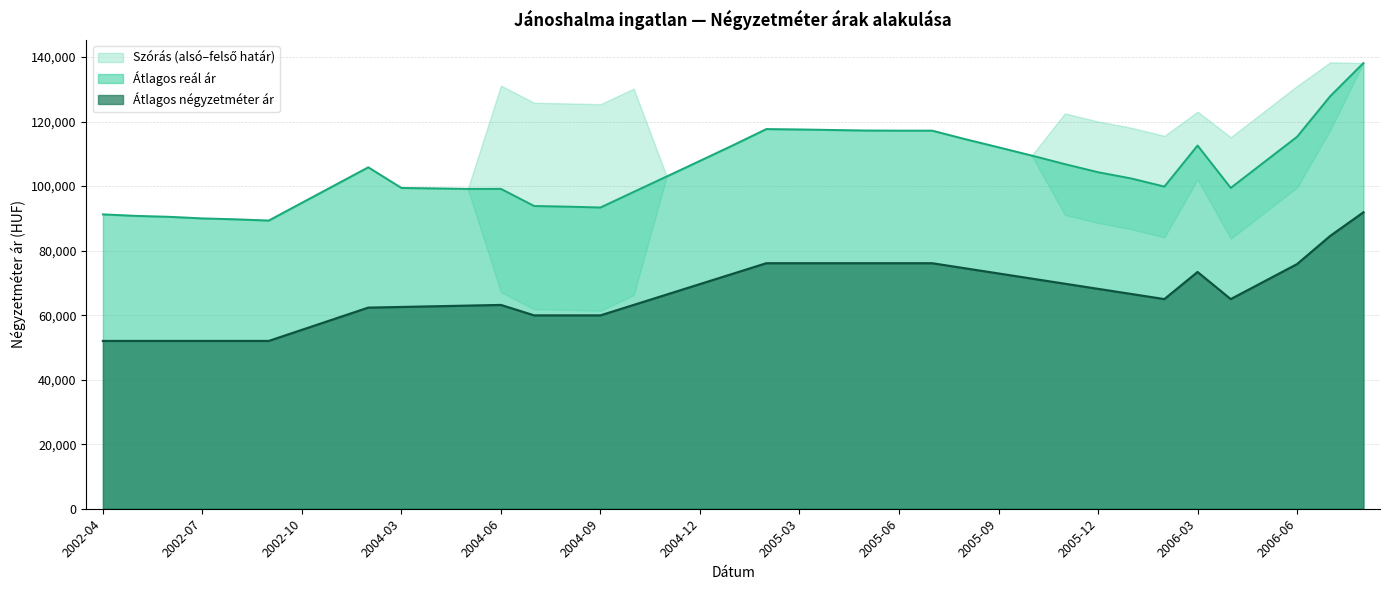

At how many categories does at least one series exceed 101300?

21